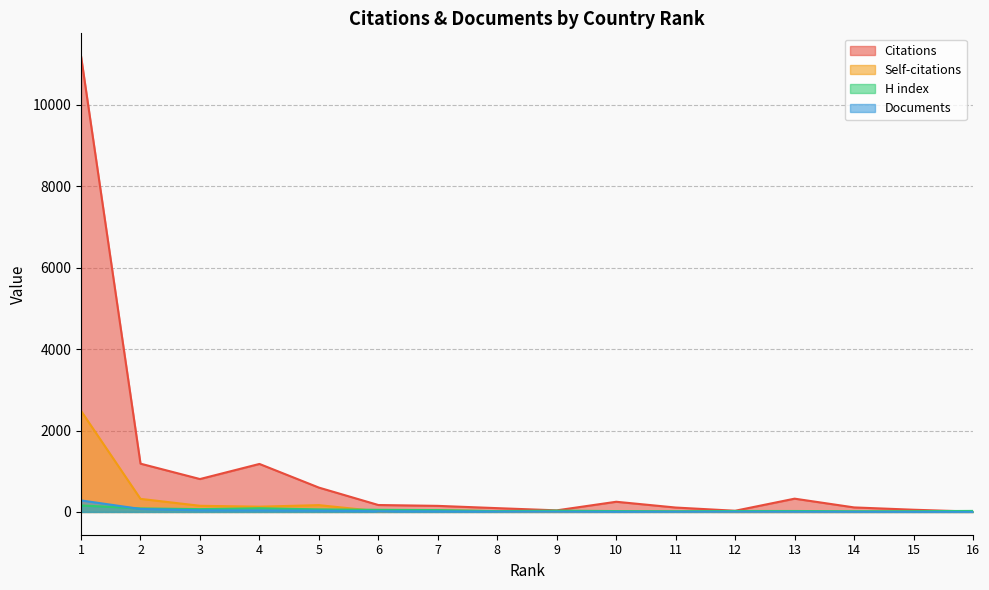

What is the minimum value for H index?

17